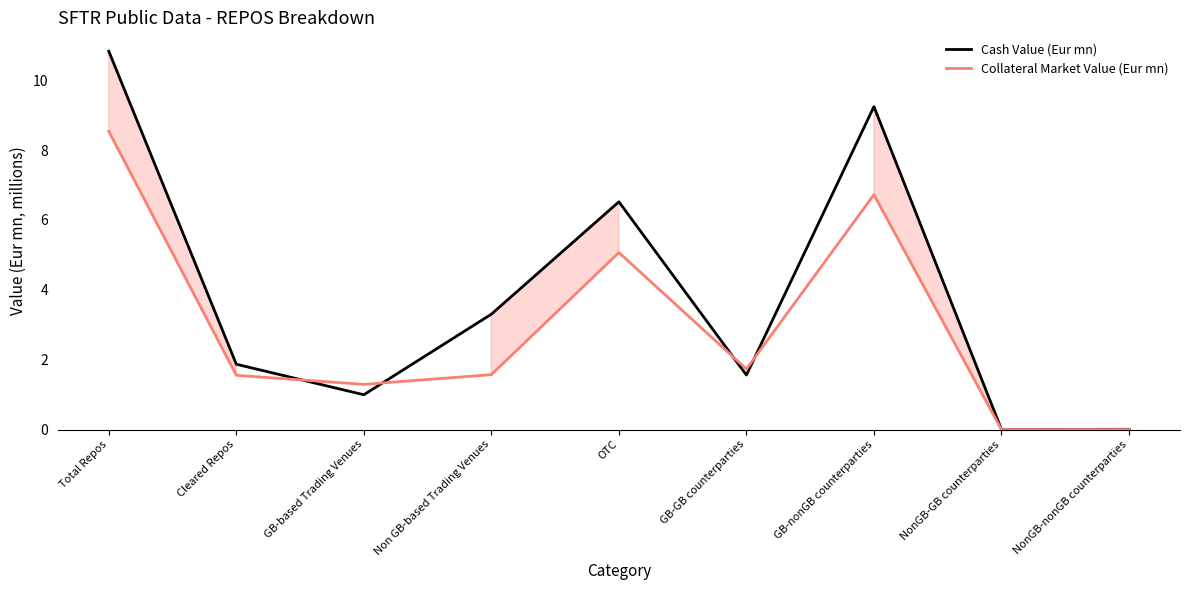

The Cash Value (Eur mn) series shows 0.0 at NonGB-nonGB counterparties. True or false?

False